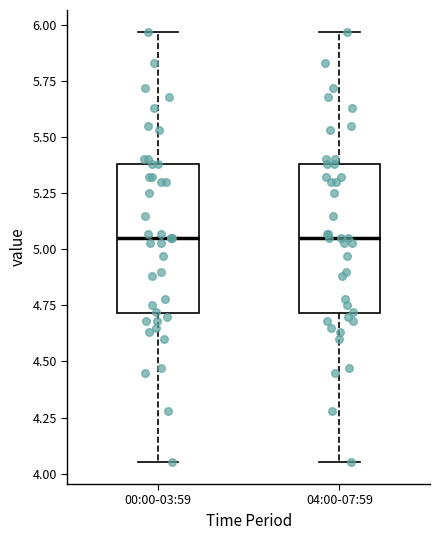

Where is the lower edge of the box for 04:00-07:59 on the y-axis? The values are not printed on the chart, so give them approximately, as read against the axis.

4.70